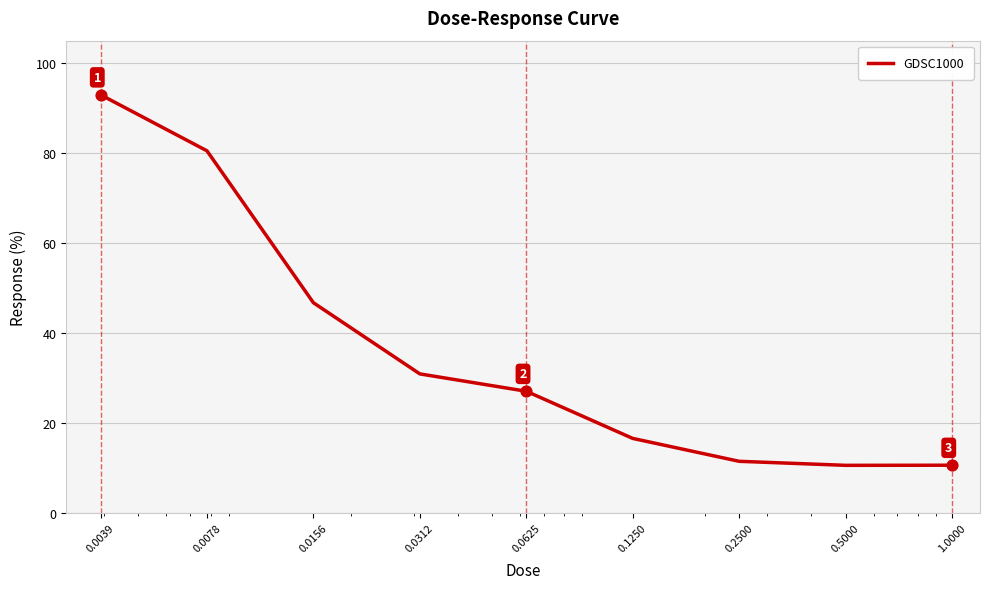

What is the difference between the maximum and minimum values?

82.4